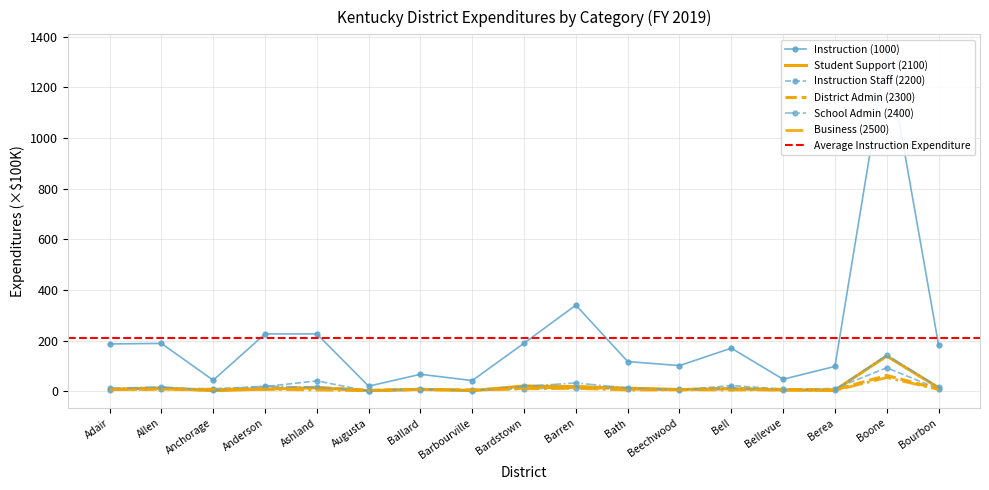

What is the lowest value of the Business (2500) series?

1.6